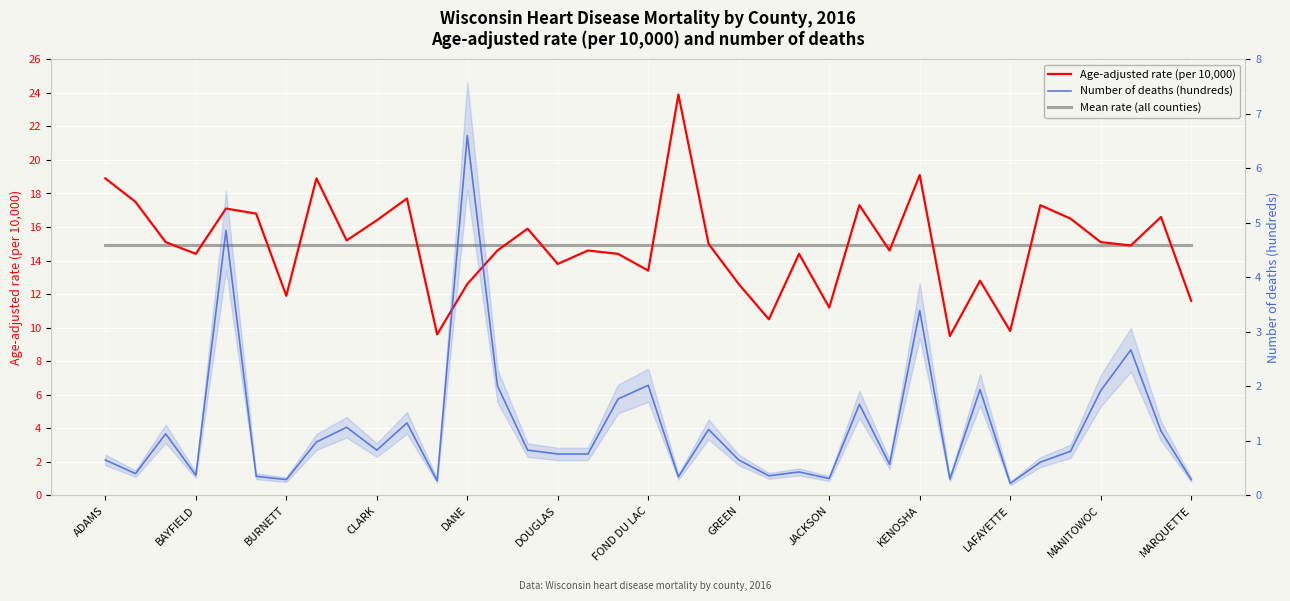

True or false: Number of deaths (hundreds) and Age-adjusted rate (per 10,000) cross at least once.

False